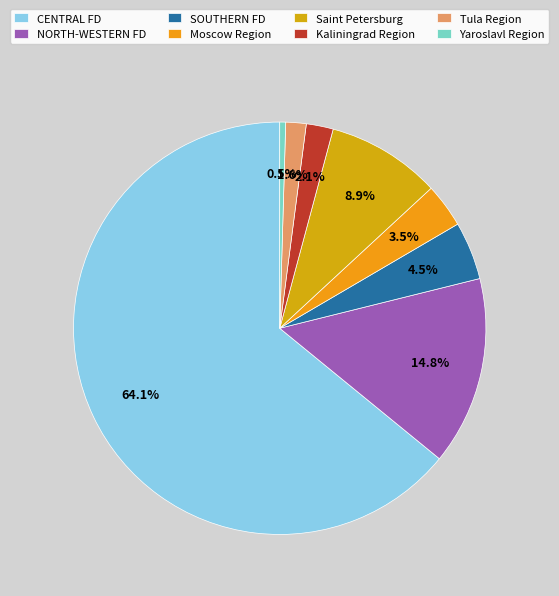

Which category has the biggest portion of the pie?

CENTRAL FD